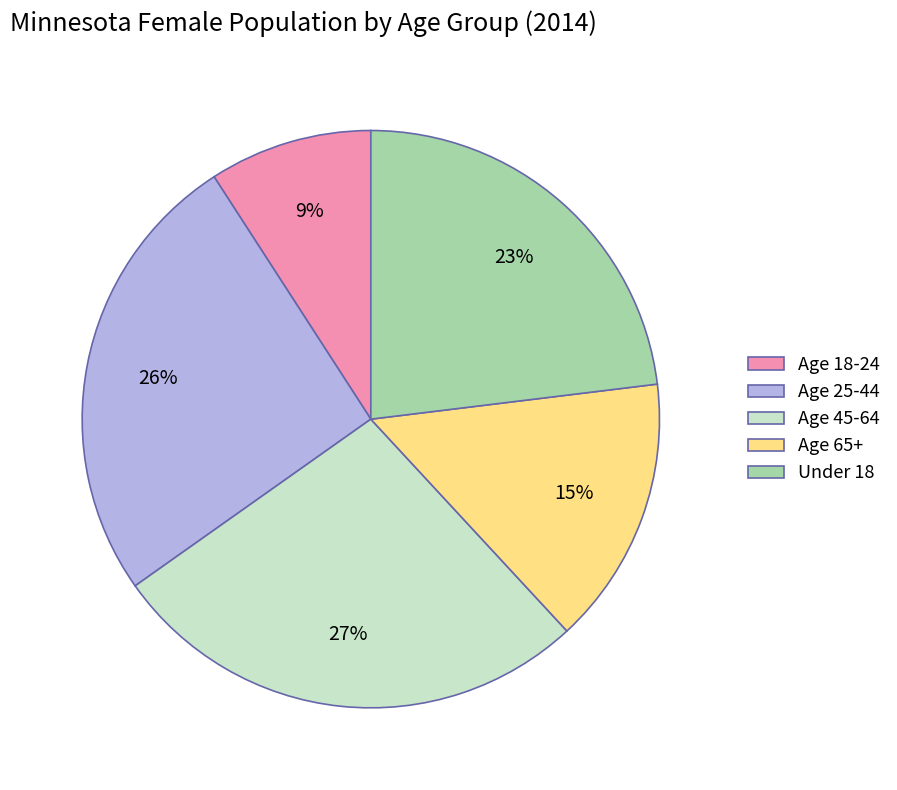

Is the sum of Age 65+ and Age 25-44 greater than half?

No